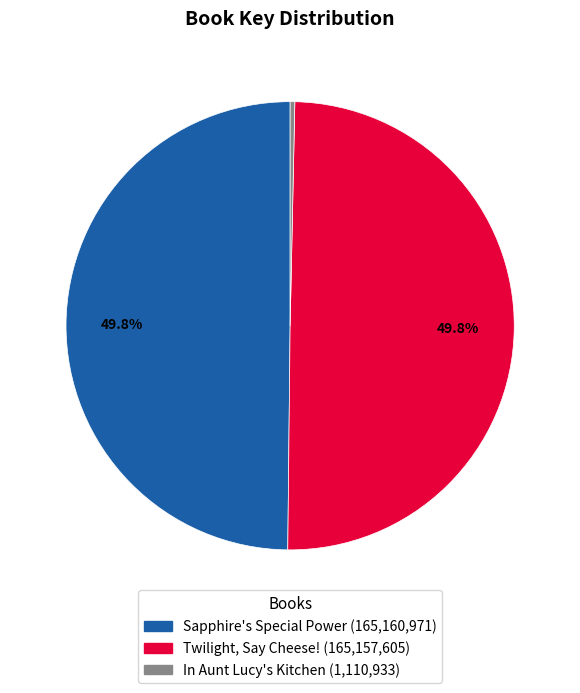

Which has a higher value, In Aunt Lucy's Kitchen or Sapphire's Special Power?

Sapphire's Special Power